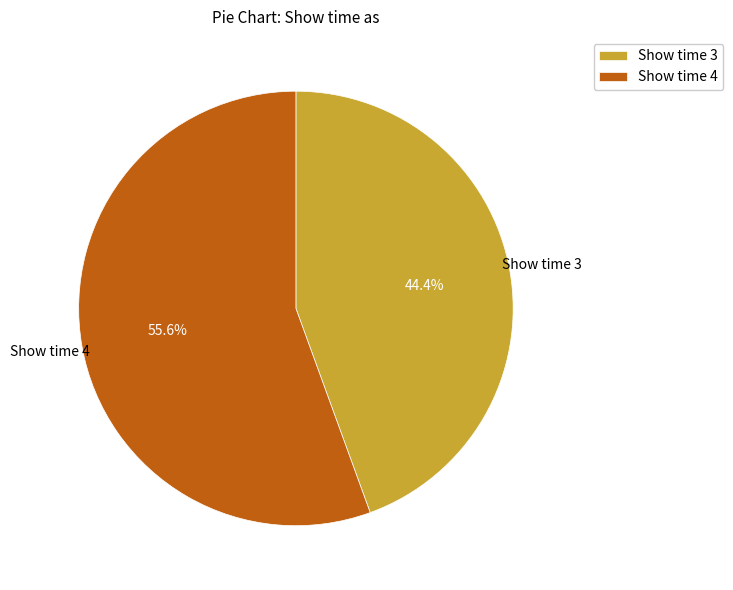

Which slice is the largest?

Show time 4